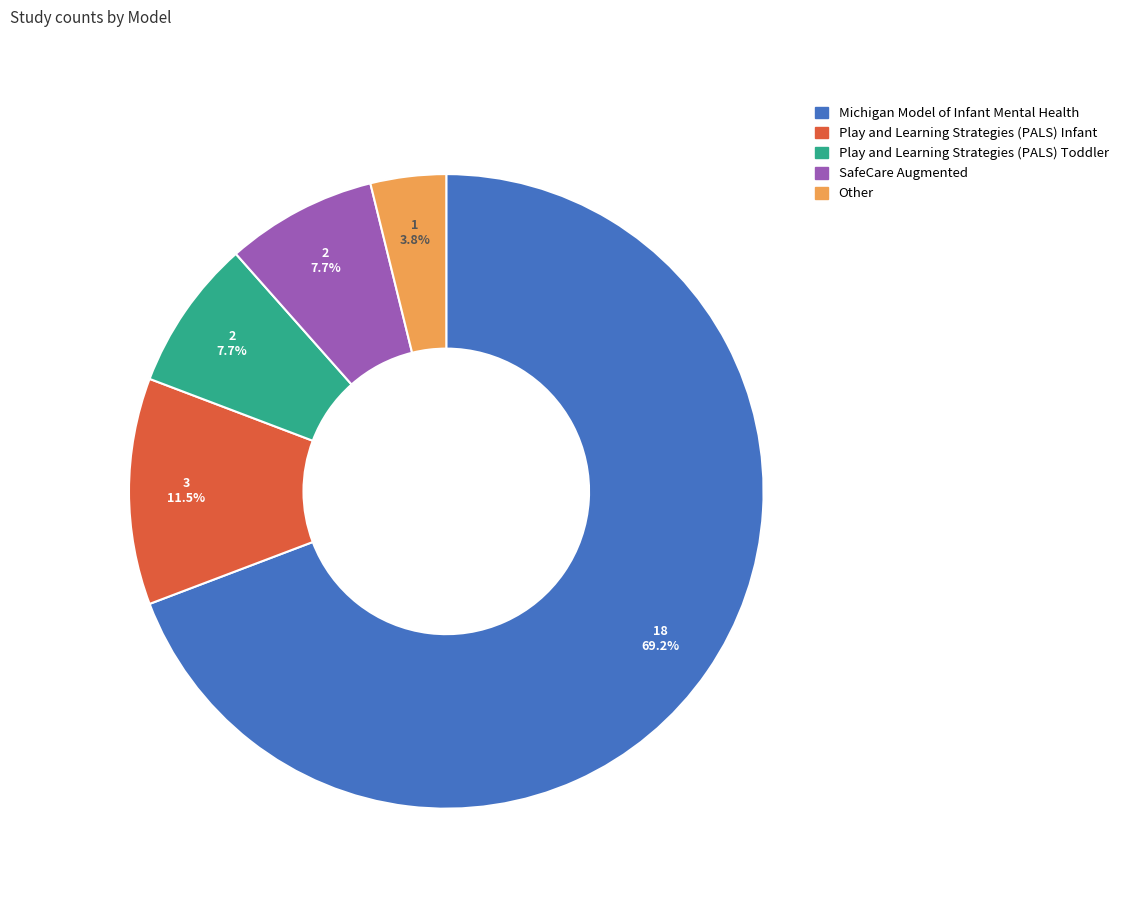

Combined, what portion of the pie is SafeCare Augmented and Play and Learning Strategies (PALS) Infant?

19.2%